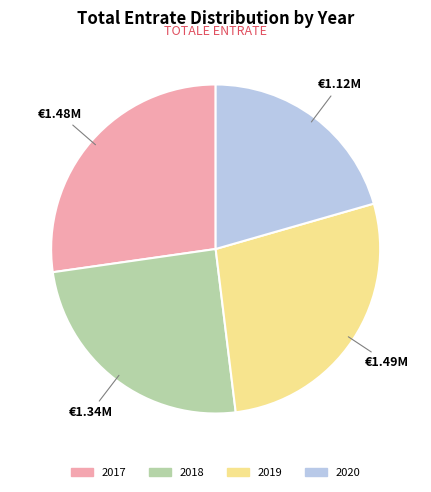

What is the smallest slice in the pie chart?

2020